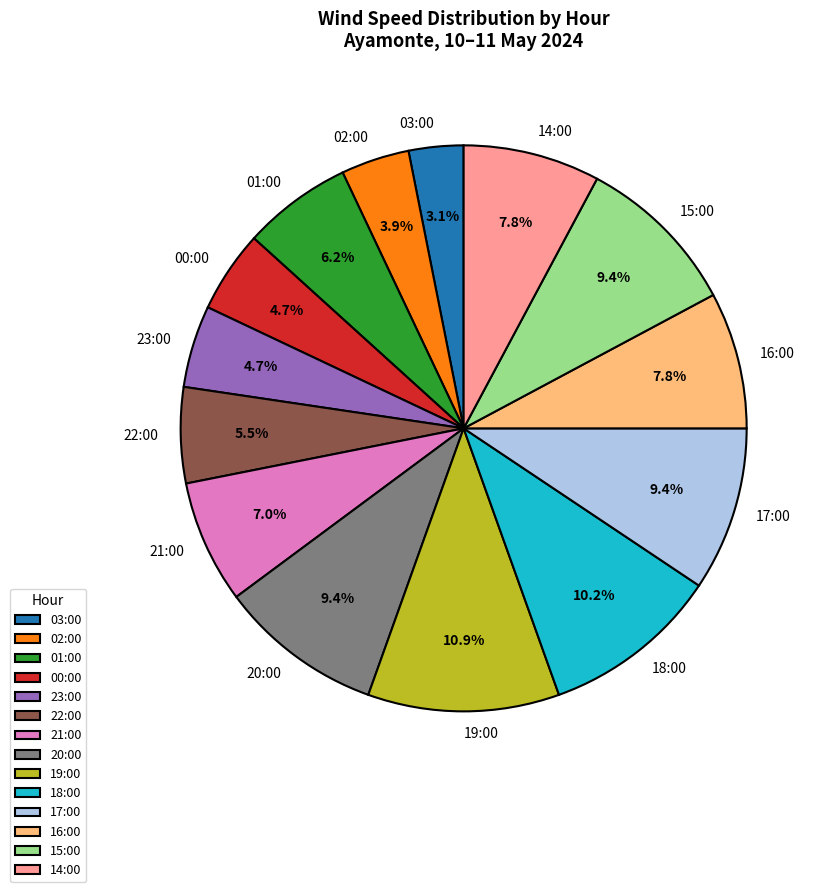

Do 14:00 and 00:00 together represent more than half of the pie?

No